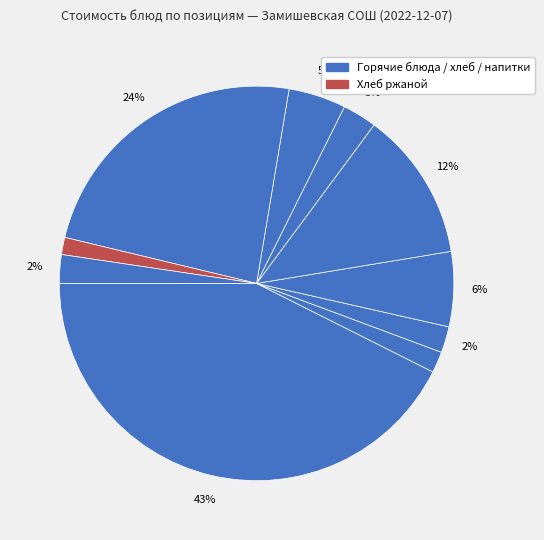

How many slices are in this pie chart?

10